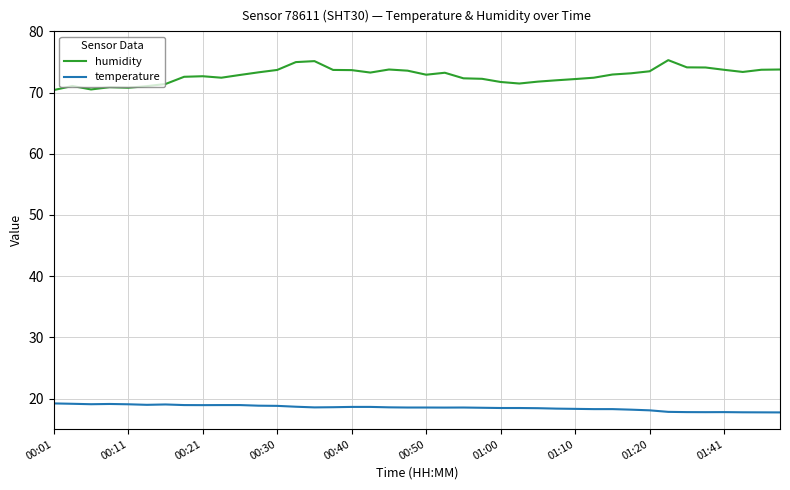

What is the maximum value shown in the chart?

75.3